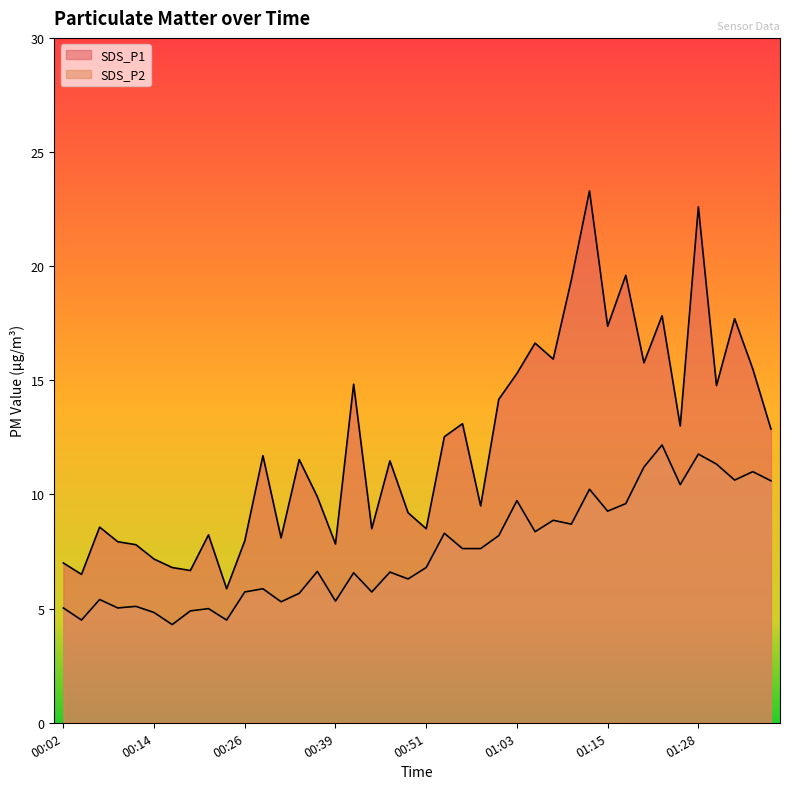

Reading left to right, list all the values displayed in this chart.

SDS_P1: 7.0	6.5	8.6	7.9	7.8	7.2	6.8	6.7	8.2	5.9	8.0	11.7	8.1	11.5	9.9	7.8	14.8	8.5	11.5	9.2	8.5	12.5	13.1	9.5	14.2	15.3	16.6	15.9	19.4	23.3	17.4	19.6	15.8	17.8	13.0	22.6	14.8	17.7	15.5	12.9
SDS_P2: 5.0	4.5	5.4	5.0	5.1	4.8	4.3	4.9	5.0	4.5	5.7	5.9	5.3	5.7	6.6	5.3	6.6	5.7	6.6	6.3	6.8	8.3	7.6	7.6	8.2	9.7	8.4	8.9	8.7	10.2	9.3	9.6	11.2	12.2	10.4	11.8	11.3	10.6	11.0	10.6